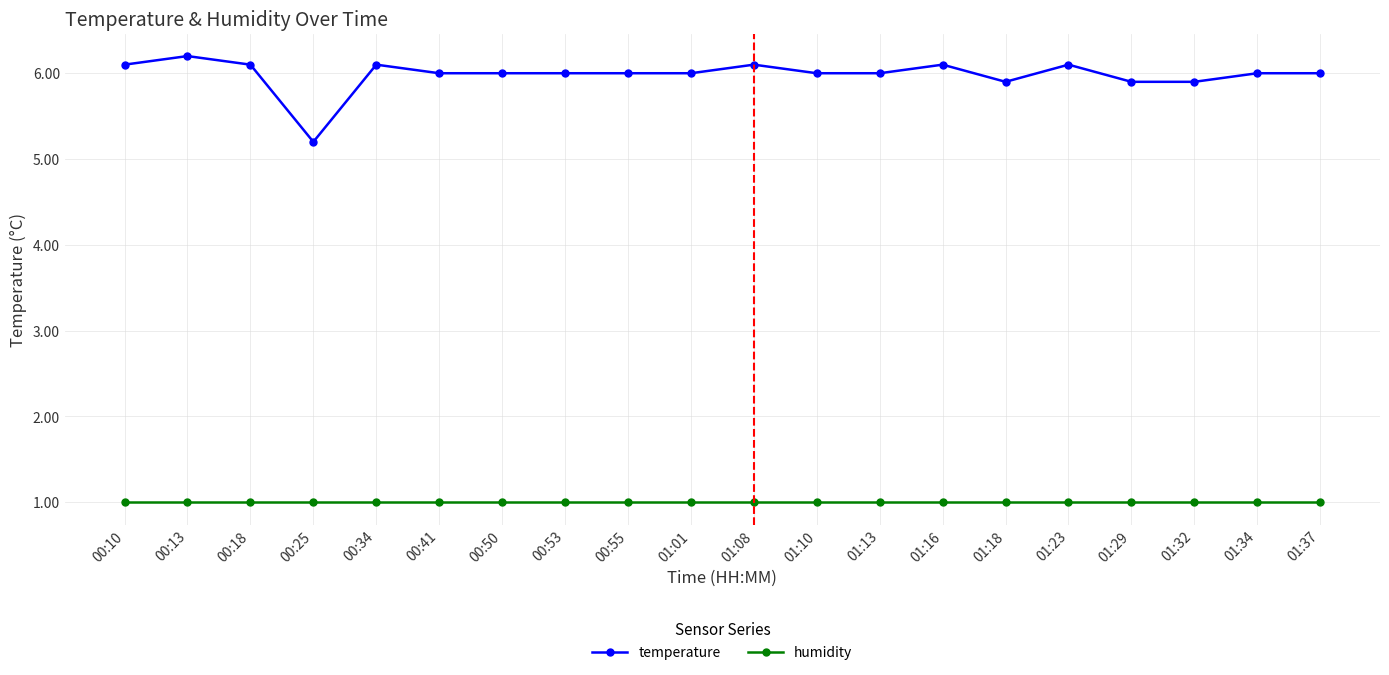

Which series has the largest range (max minus min)?

temperature